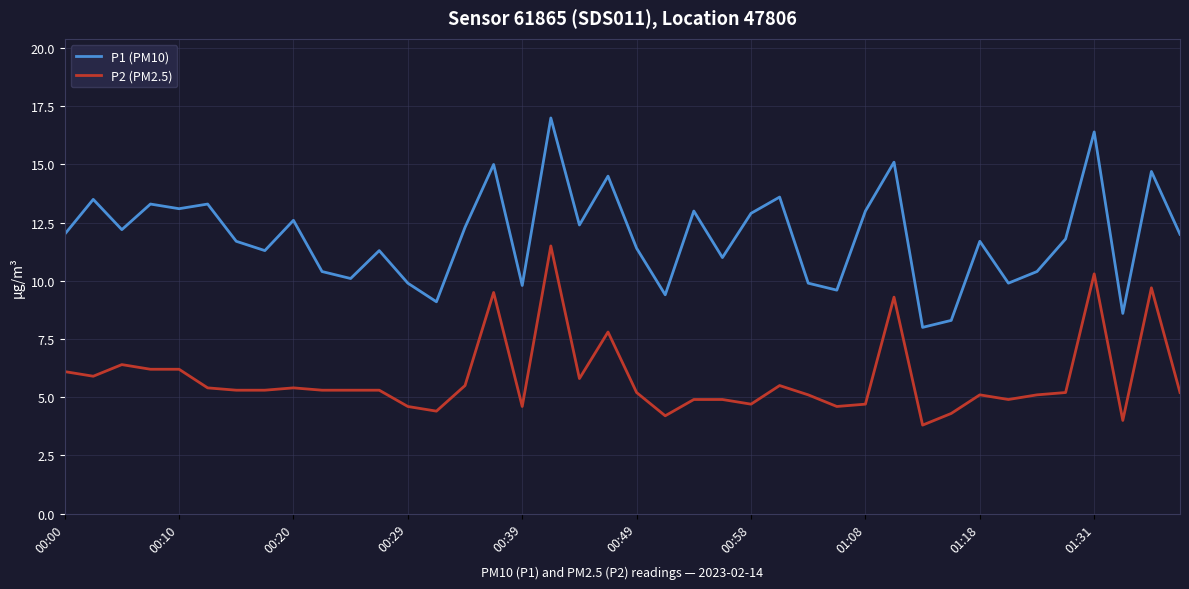

How many series are shown in this chart?

2